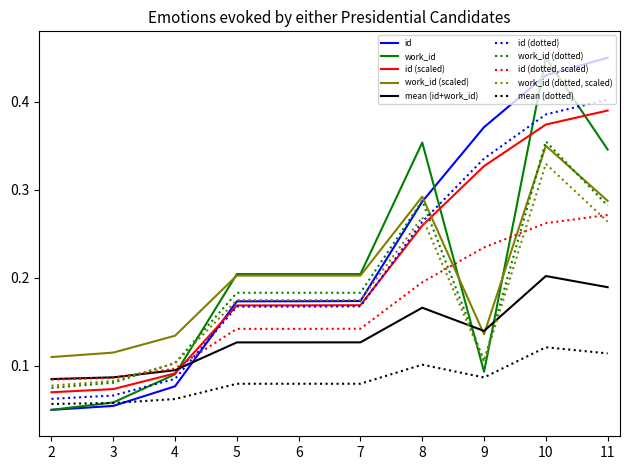

The mean (id+work_id) series shows 0.0 at 9. True or false?

False